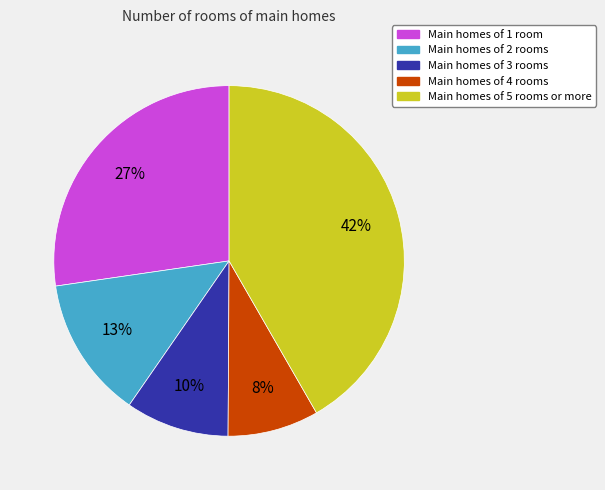

To the nearest percent, what is the average slice percentage?

20%